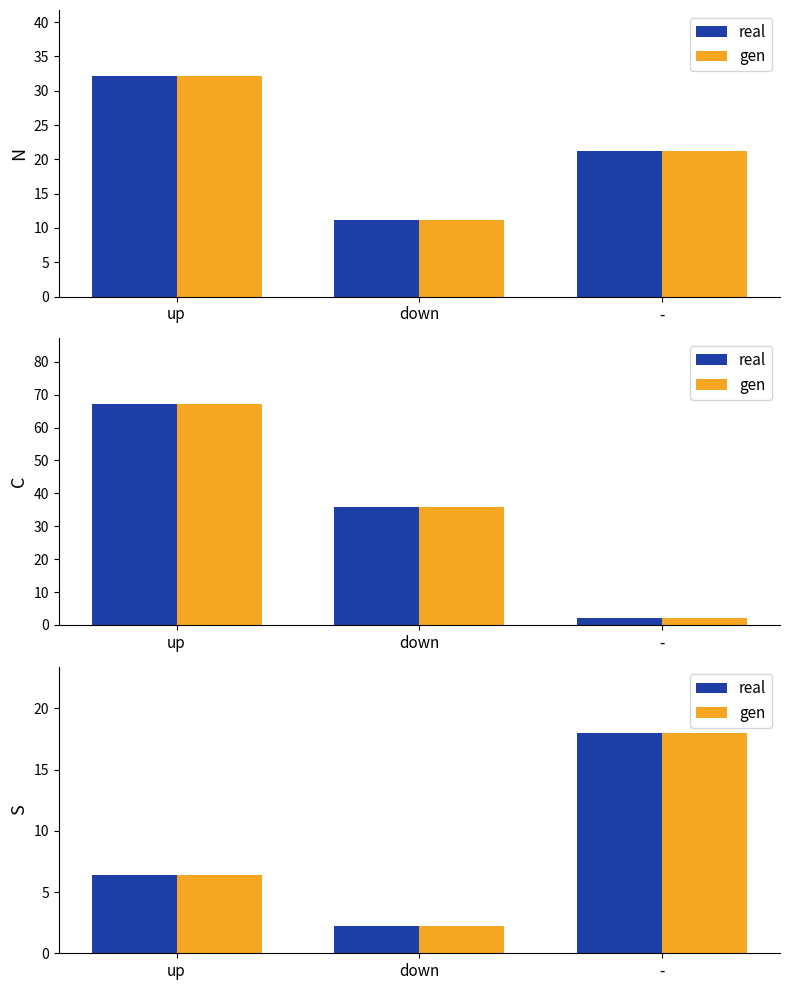

Which series has the largest total across all categories?

real